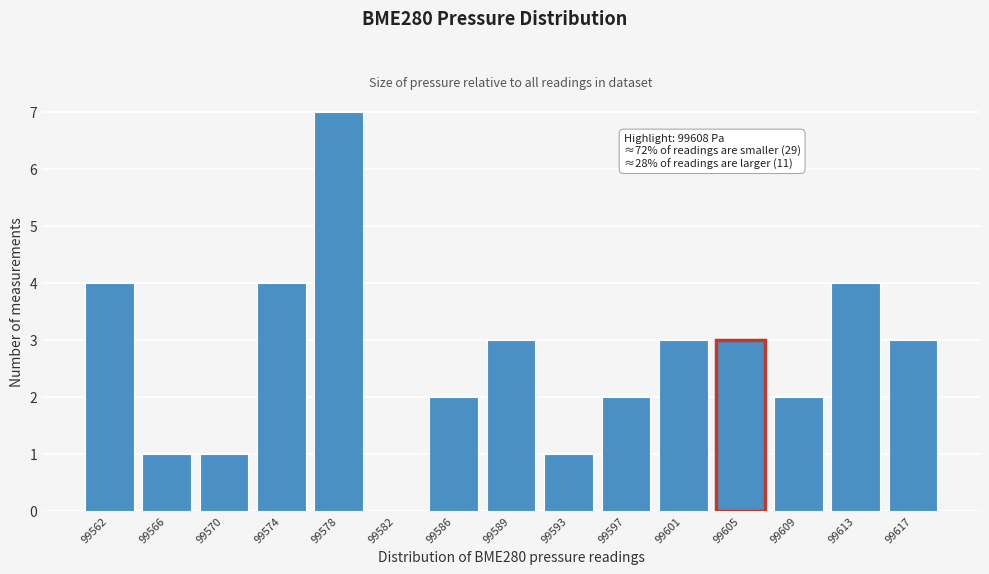

Reading right to left, transcribe all the data shown in this chart.

99617=3	99613=4	99609=2	99605=3	99601=3	99597=2	99593=1	99589=3	99586=2	99582=0	99578=7	99574=4	99570=1	99566=1	99562=4